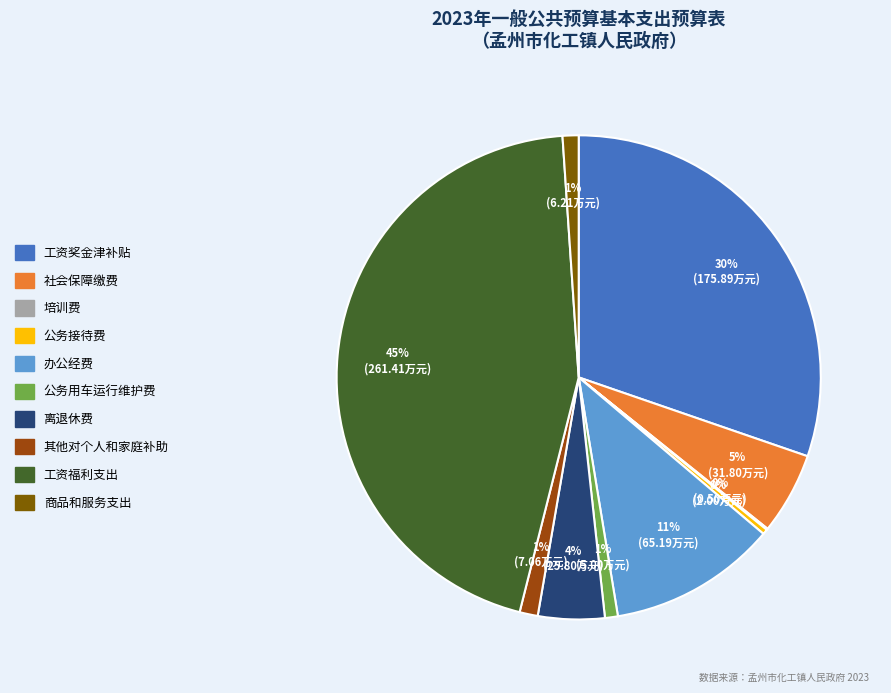

Does 其他对个人和家庭补助 represent more than half of the total?

No